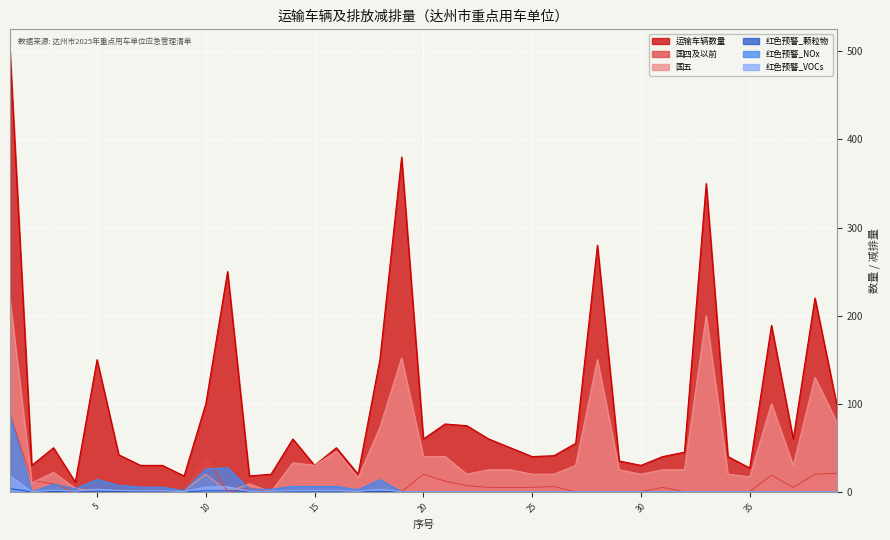

Is the value of 国五 at 30 greater than the value of 红色预警_VOCs at 30?

Yes